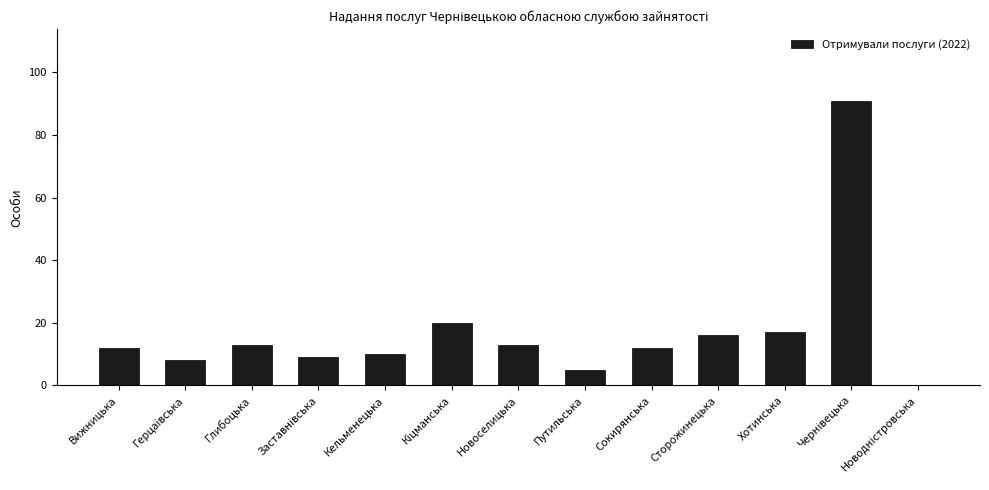

How many data points does each series have?

13